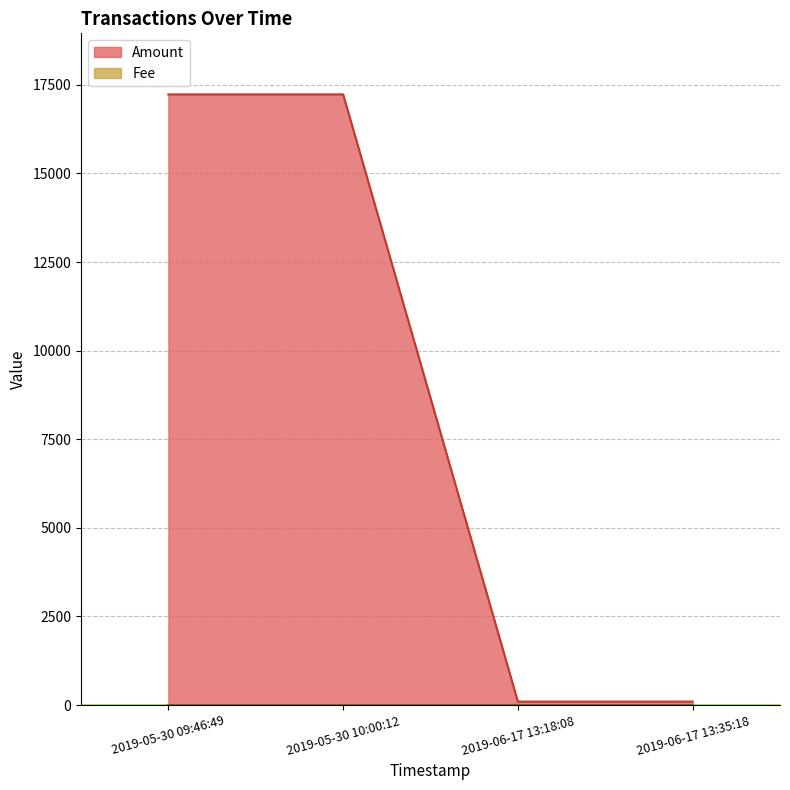

How many interior local valleys (lower than both neighbors) does the data have?

1